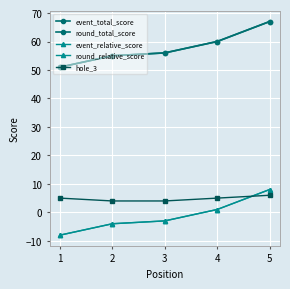

Does the chart have visible grid lines?

Yes